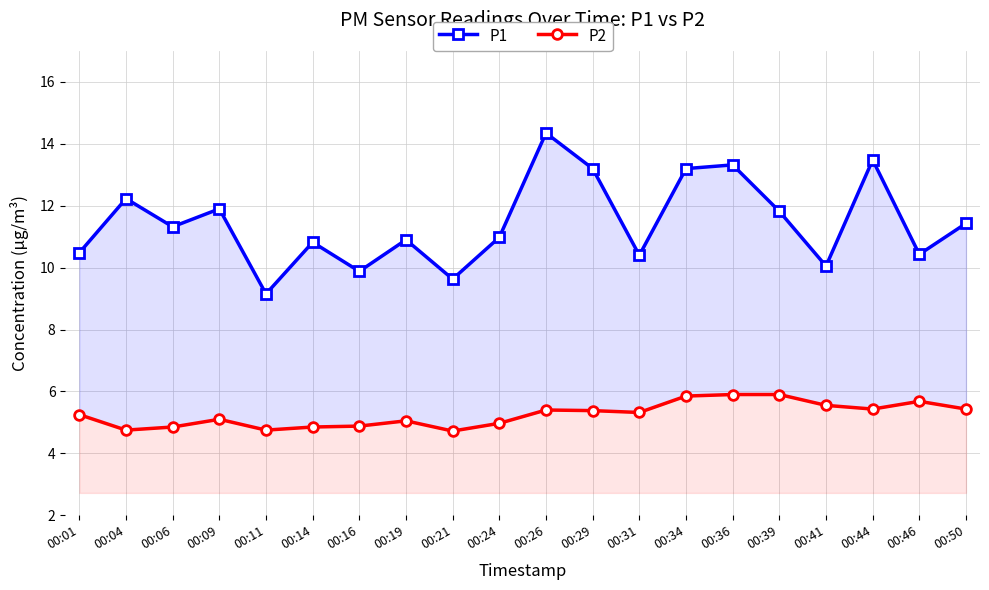

What is the approximate value of P1 at 00:19?

10.9